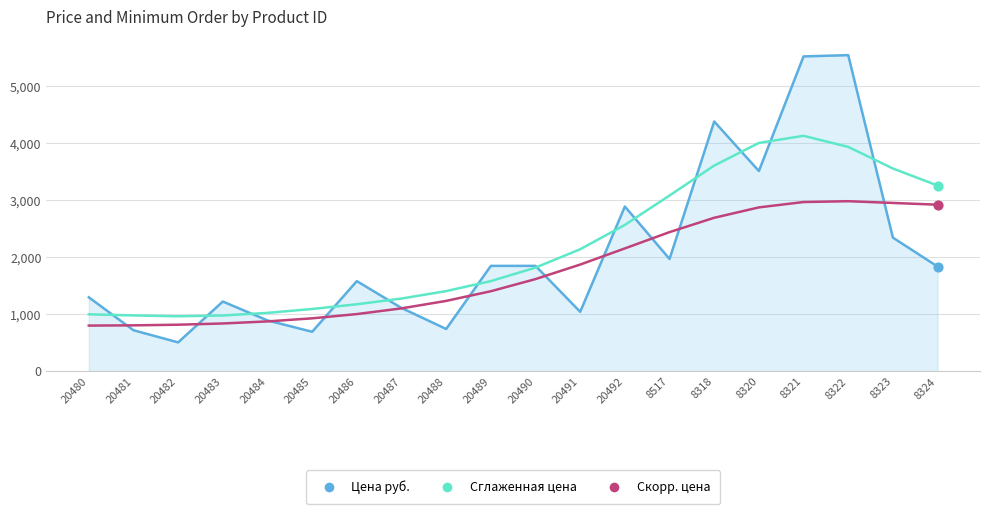

Which series changed the most between 20486 and 20490?

Сглаженная цена